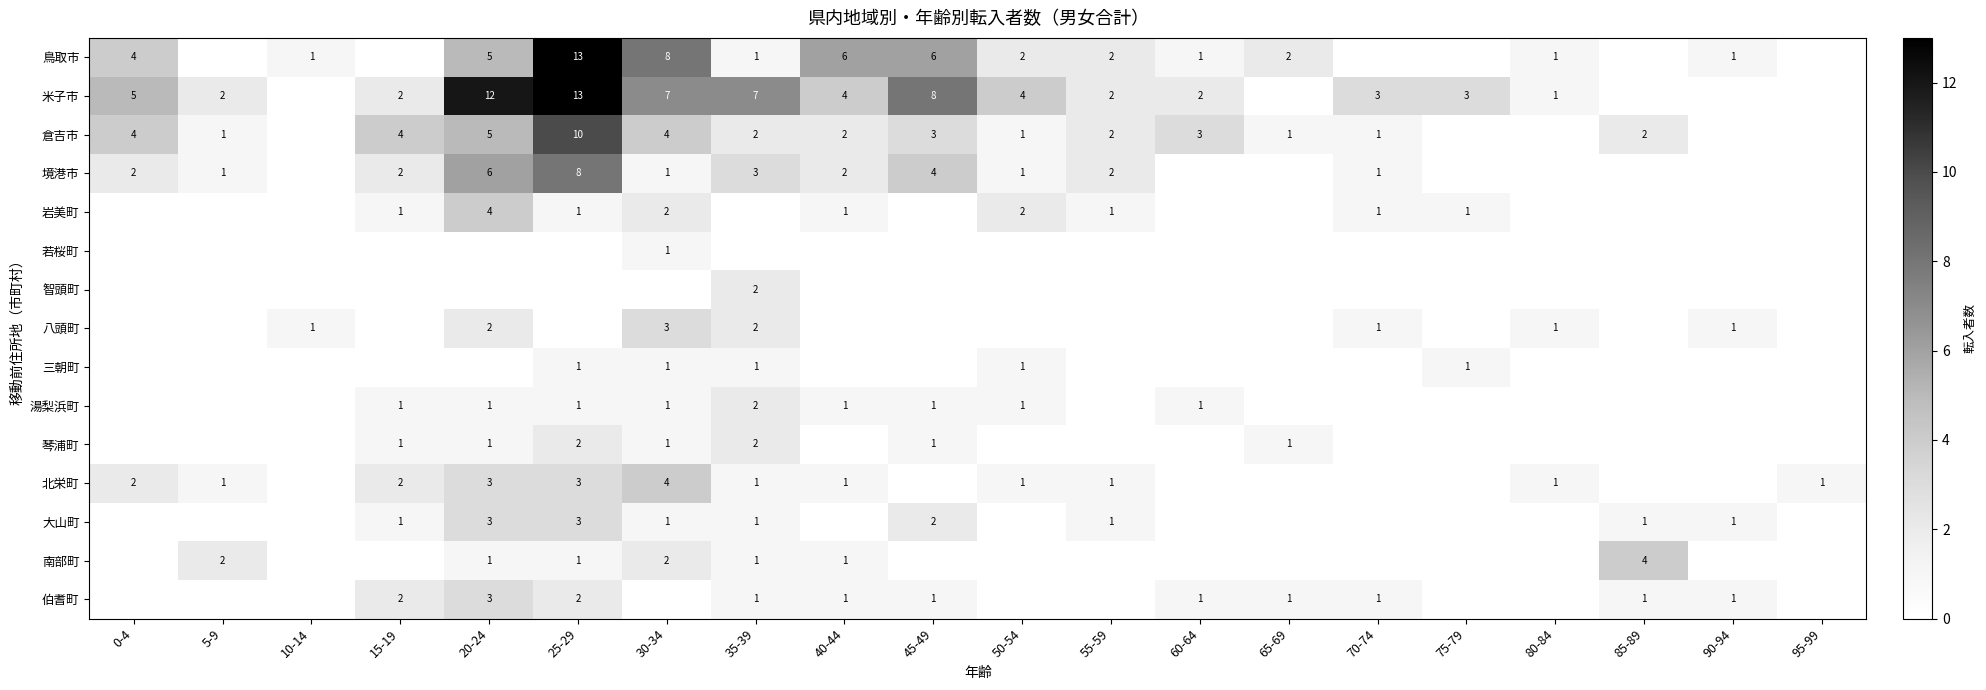

True or false: 倉吉市 has a value of 2 at 40-44.

True